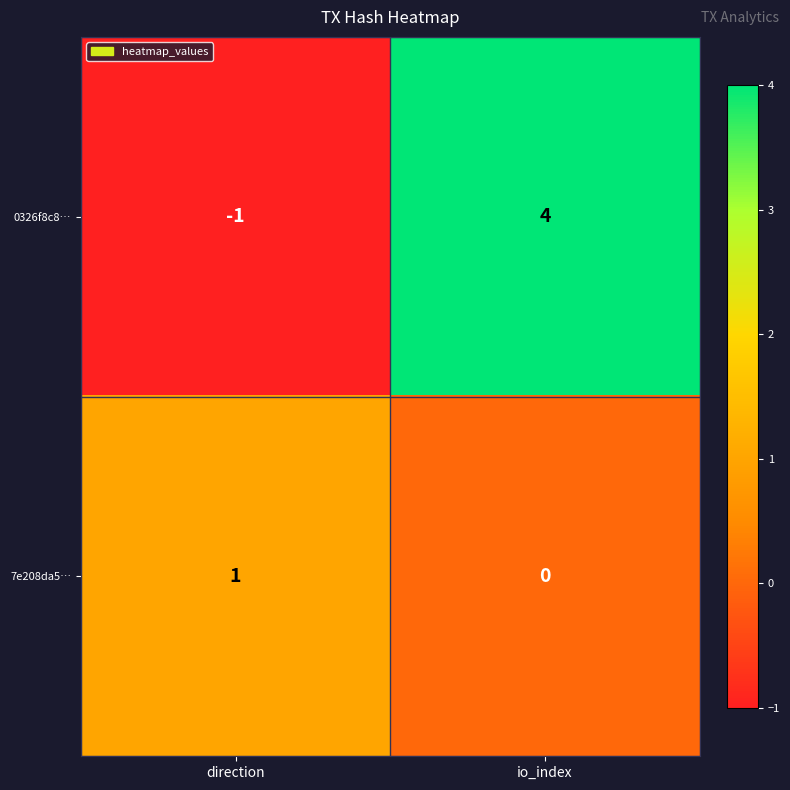

List the series in order of their peak value, highest first.

0326f8c8…, 7e208da5…